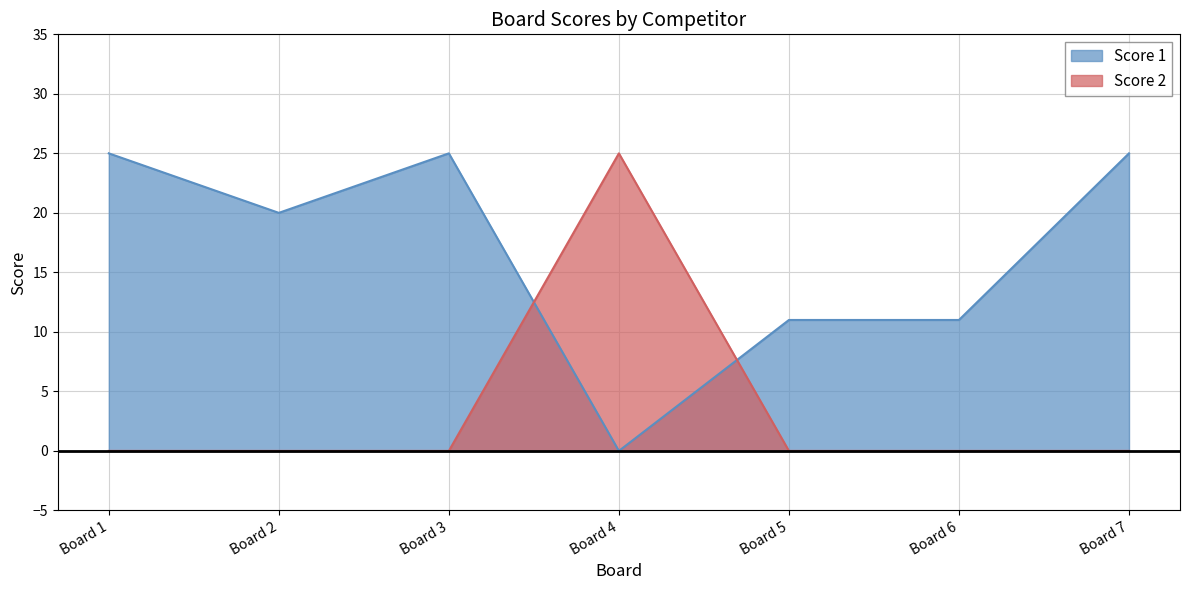

List the series in order of their overall mean, highest first.

Score 1, Score 2